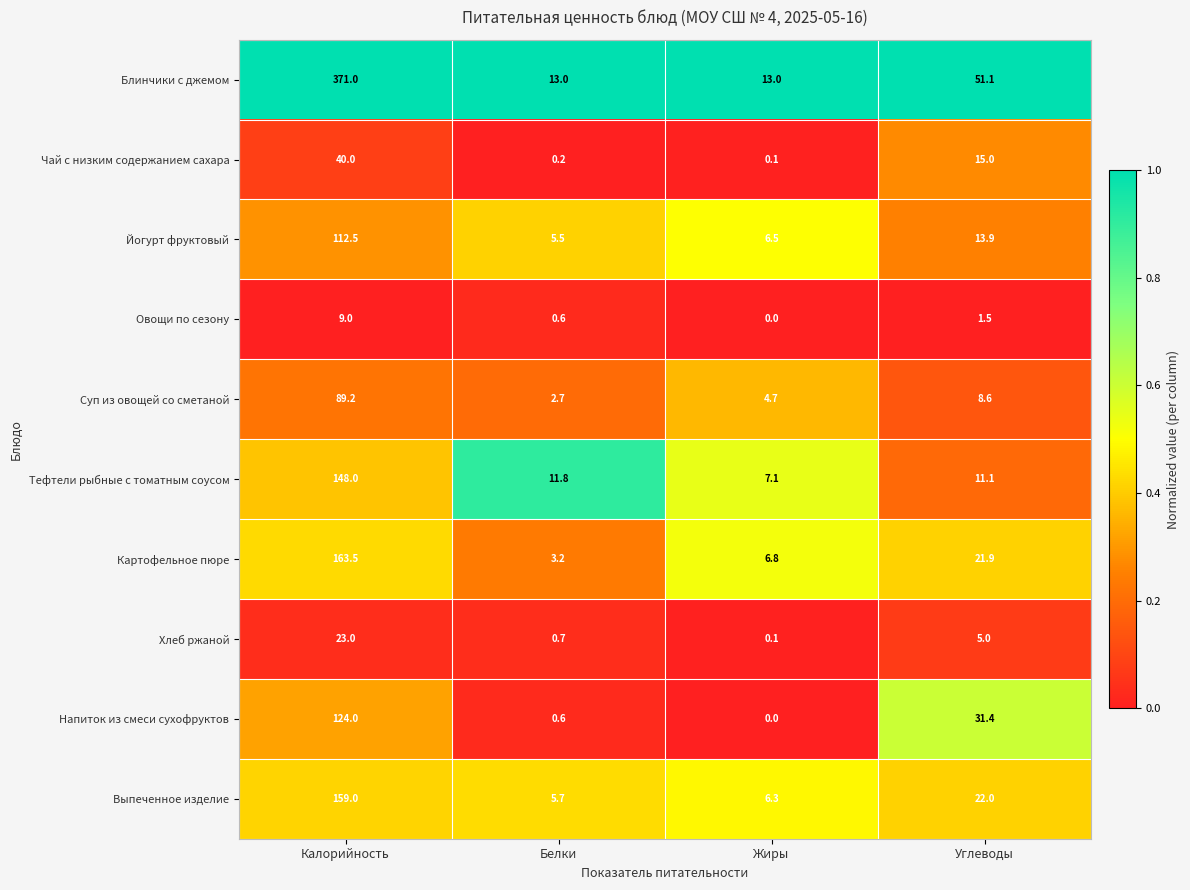

At which category does the chart reach its minimum across all series?

Жиры